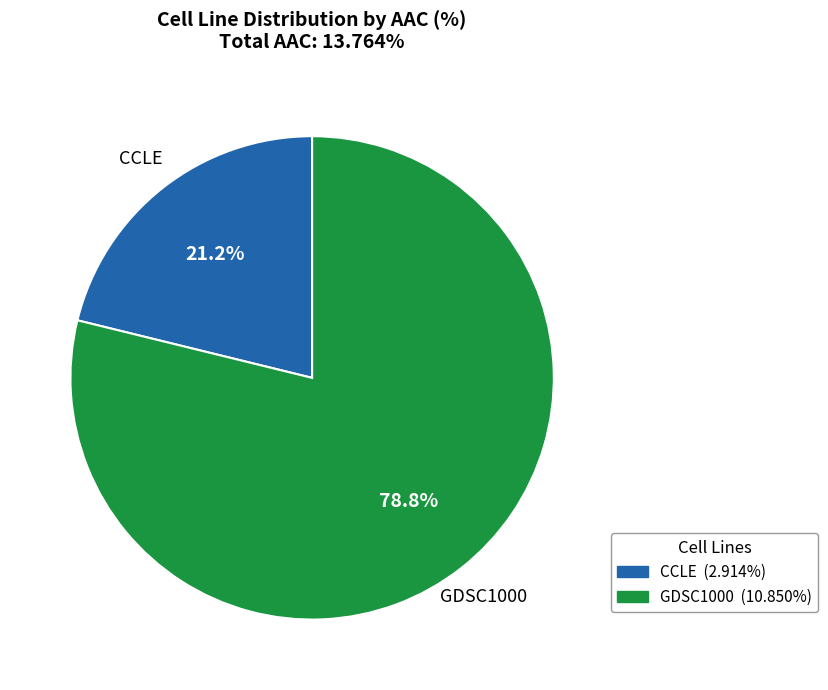

Which category has the smallest portion of the pie?

CCLE